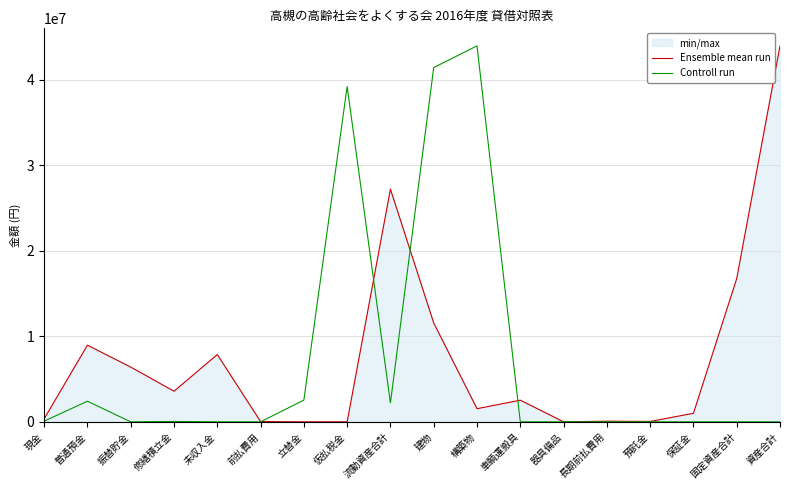

What is the difference between the maximum and minimum values in the Controll run series?

43951032